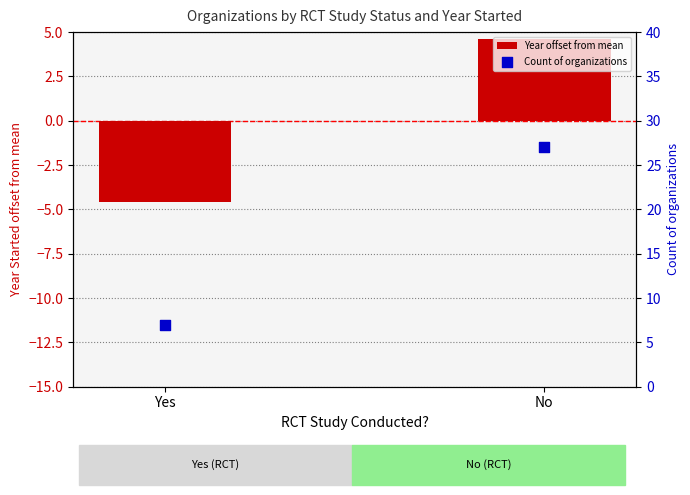

Which series has the largest total across all categories?

Count of organizations